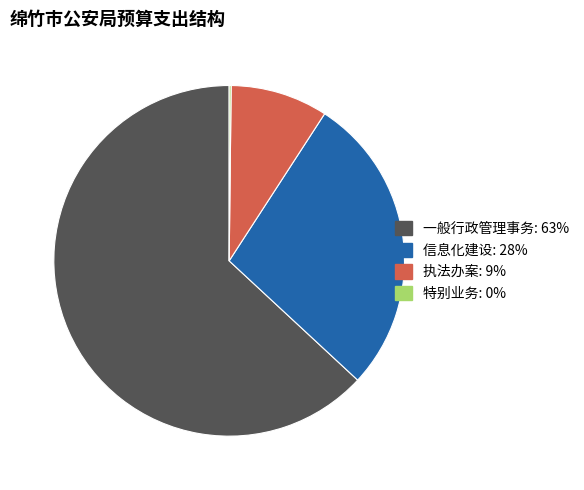

Is it true that 执法办案 is 1% of the pie?

False